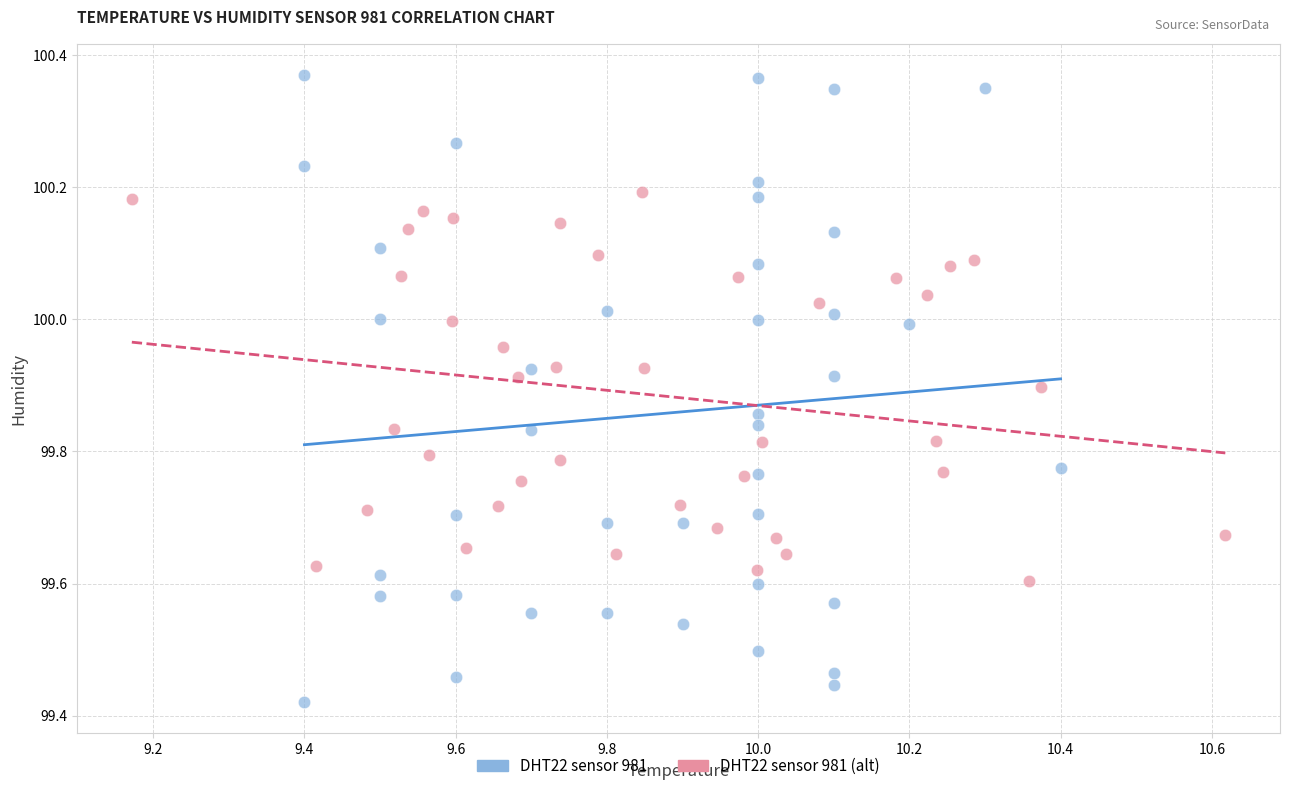

Which series has the largest Y range (max minus min)?

DHT22 sensor 981